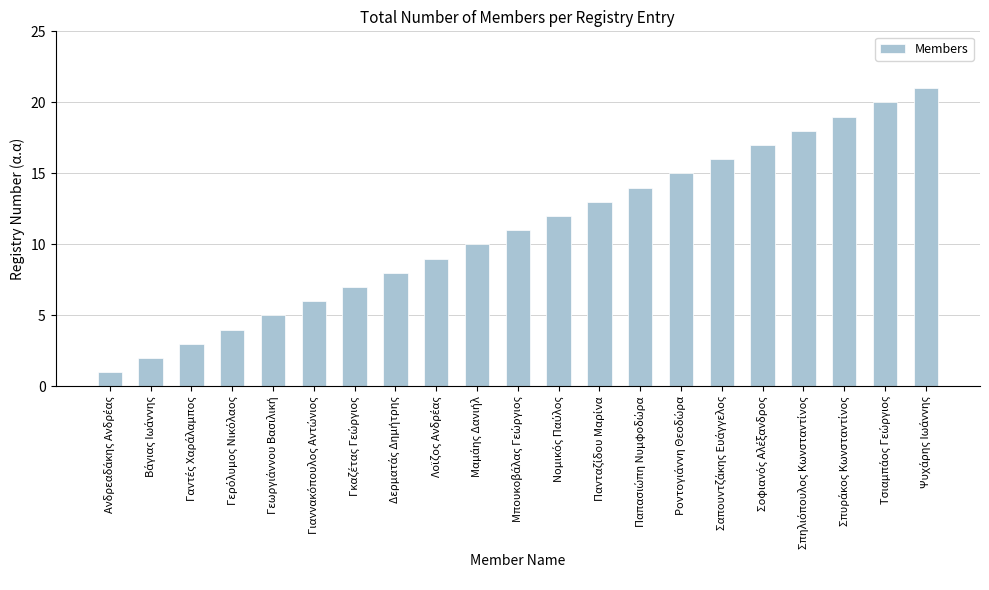

What is the greatest value displayed?

21